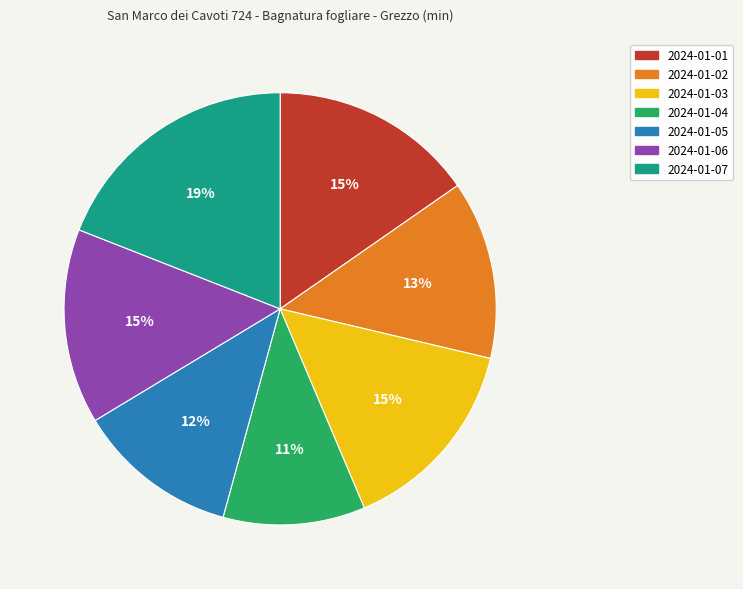

What is the ratio of the value at 2024-01-02 to the value at 2024-01-03?

0.9